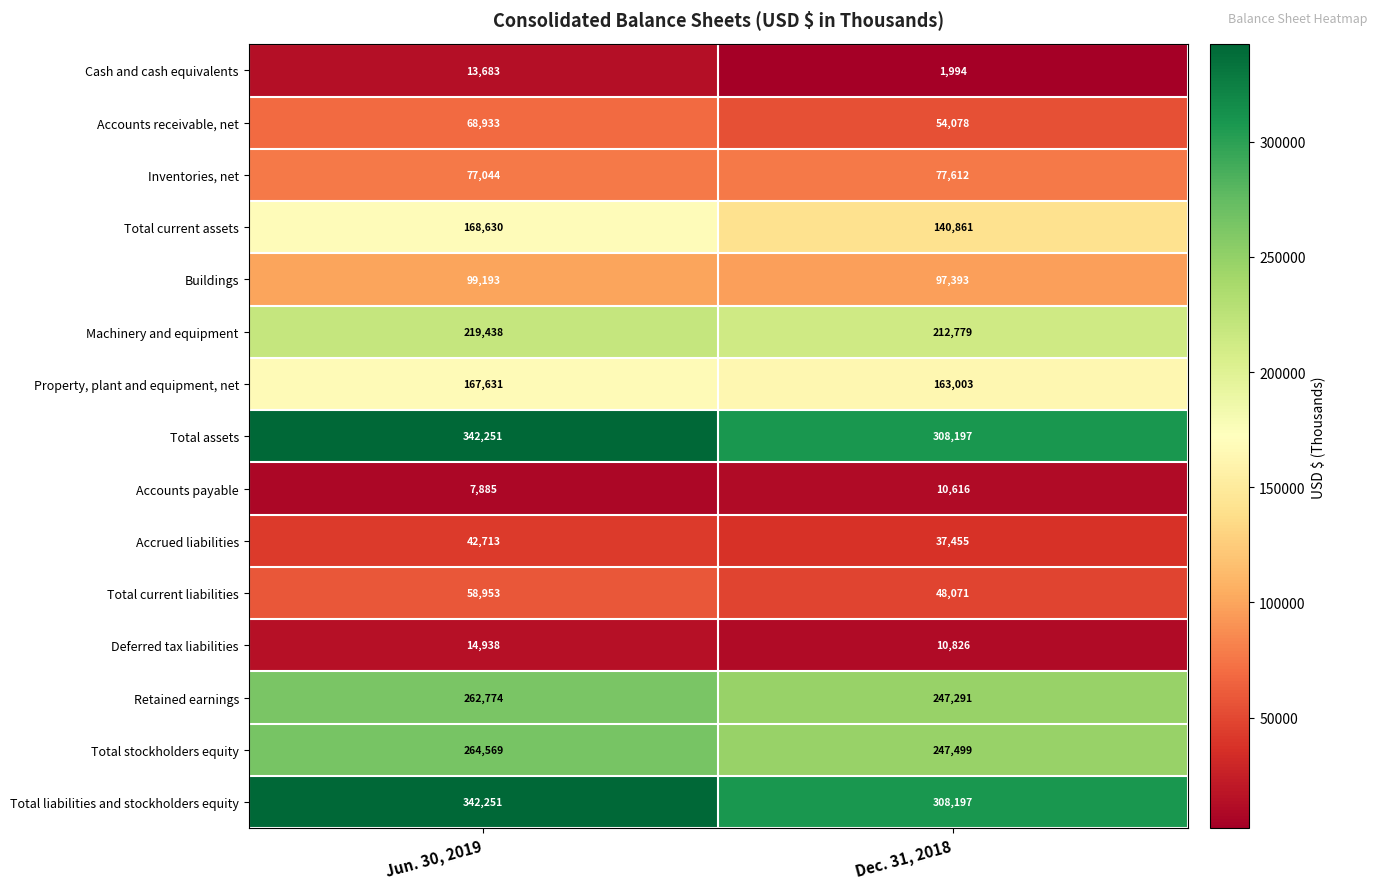

At how many categories does at least one series exceed 180471?

2